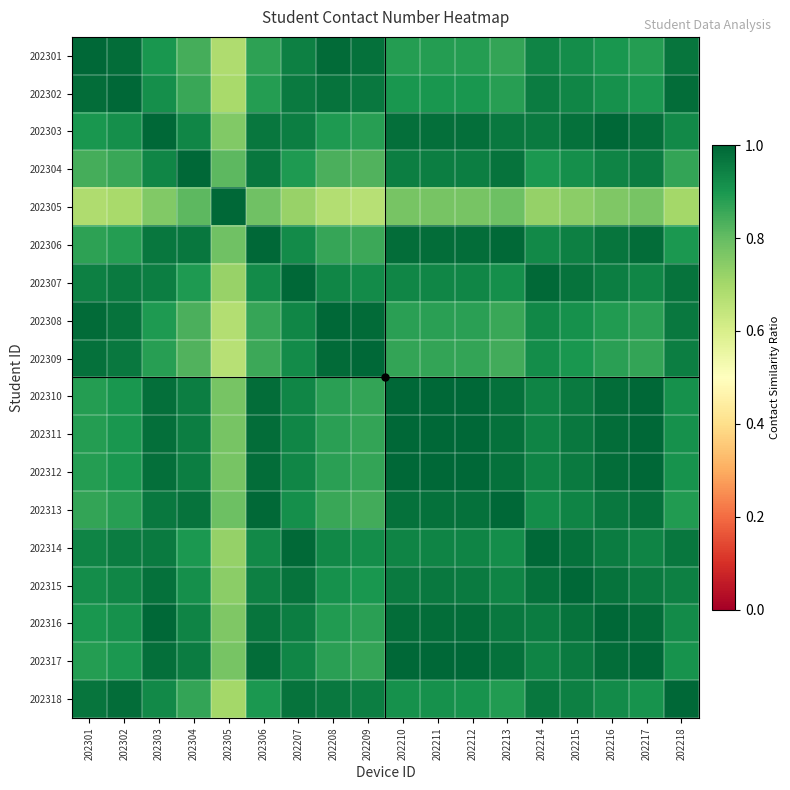

At which category is the sum across all series the highest?

202216